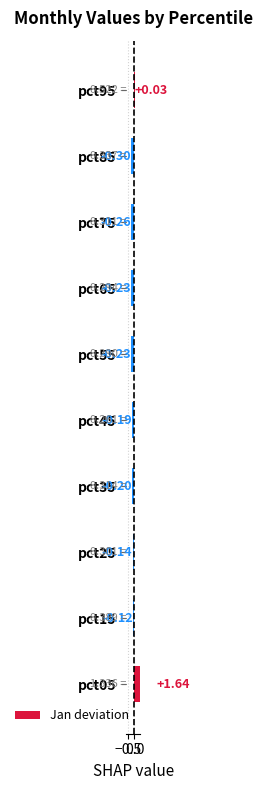

What is the difference between the second highest and second lowest values?

0.3